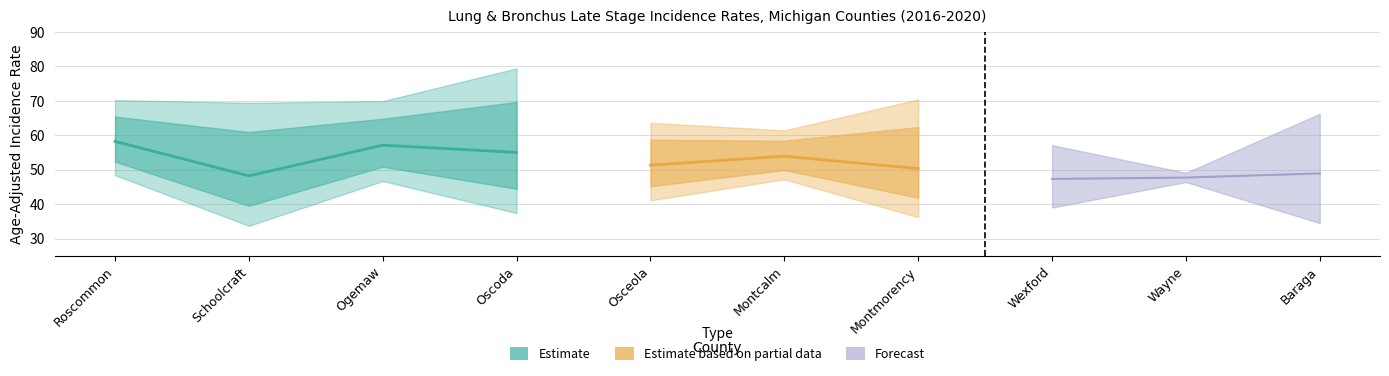

Reading left to right, what are all the values shown in this chart?

Lower 95% CI: Roscommon=48.4	Schoolcraft=33.7	Ogemaw=46.7	Oscoda=37.4	Osceola=41.1	Montcalm=47.2	Montmorency=36.2	Wexford=39.0	Wayne=46.4	Baraga=34.5
Rate: Roscommon=58.2	Schoolcraft=48.2	Ogemaw=57.1	Oscoda=55.0	Osceola=51.3	Montcalm=53.9	Montmorency=50.3	Wexford=47.3	Wayne=47.7	Baraga=48.9
Upper 95% CI: Roscommon=70.2	Schoolcraft=69.4	Ogemaw=69.9	Oscoda=79.4	Osceola=63.6	Montcalm=61.4	Montmorency=70.4	Wexford=57.1	Wayne=49.1	Baraga=66.2